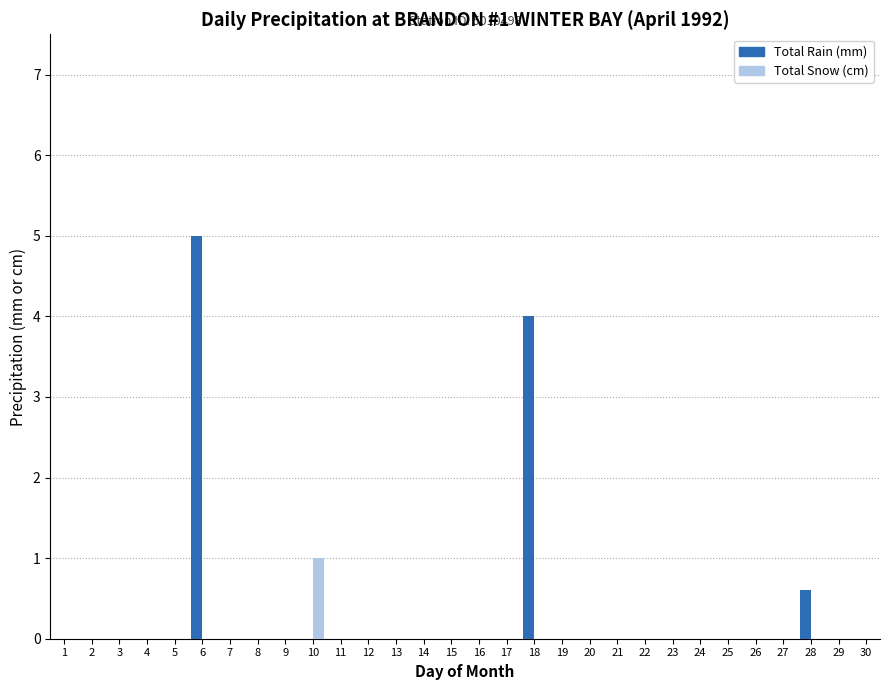

Which series changed the most between 5 and 10?

Total Snow (cm)